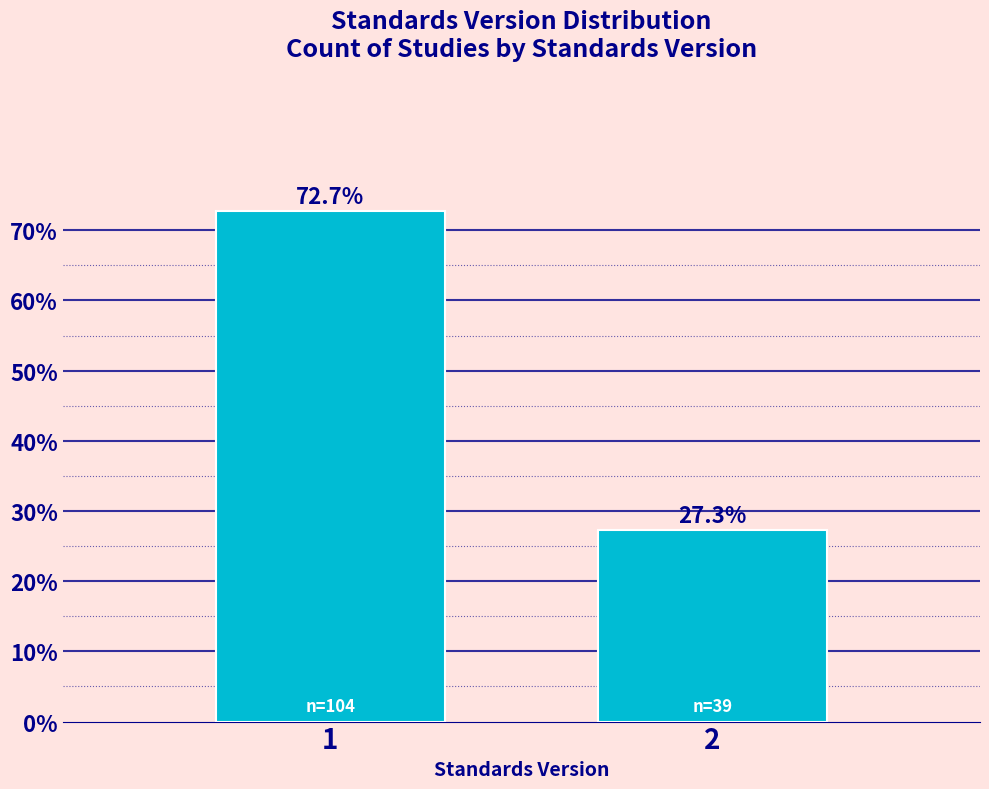

Reading left to right, transcribe all the data shown in this chart.

1=72.7	2=27.3